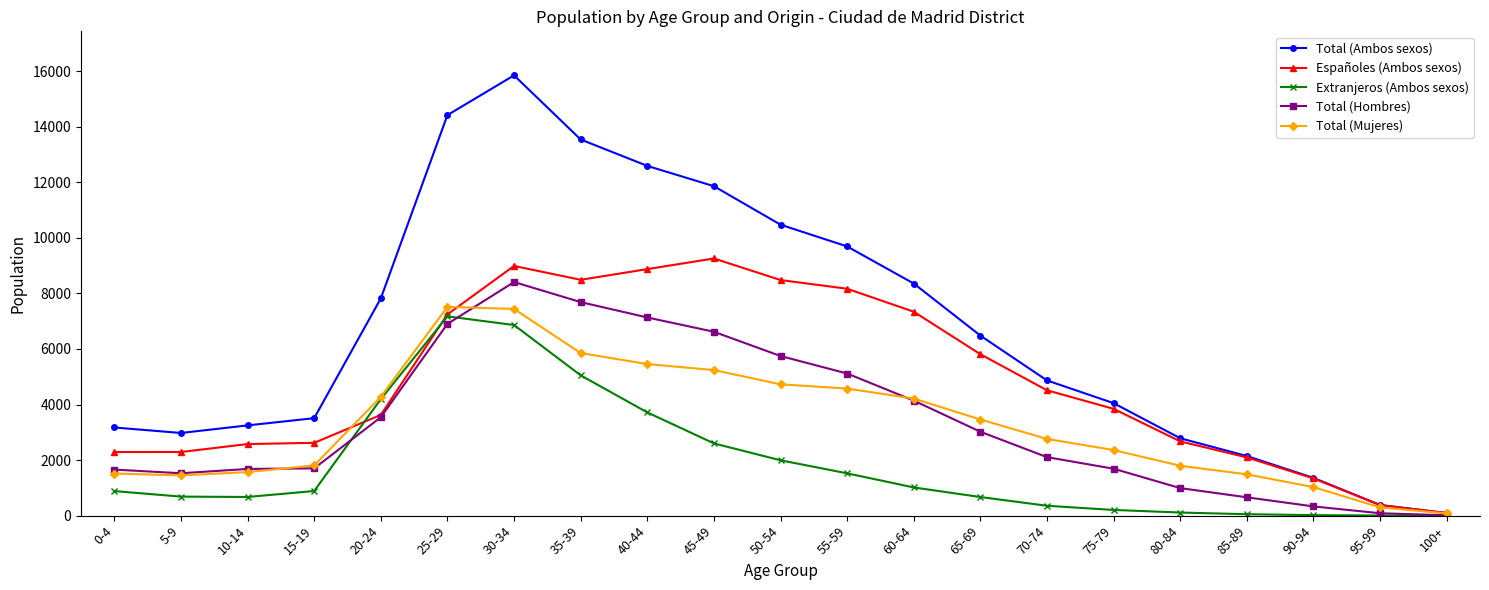

How many values in the Extranjeros (Ambos sexos) series are below 884?

10